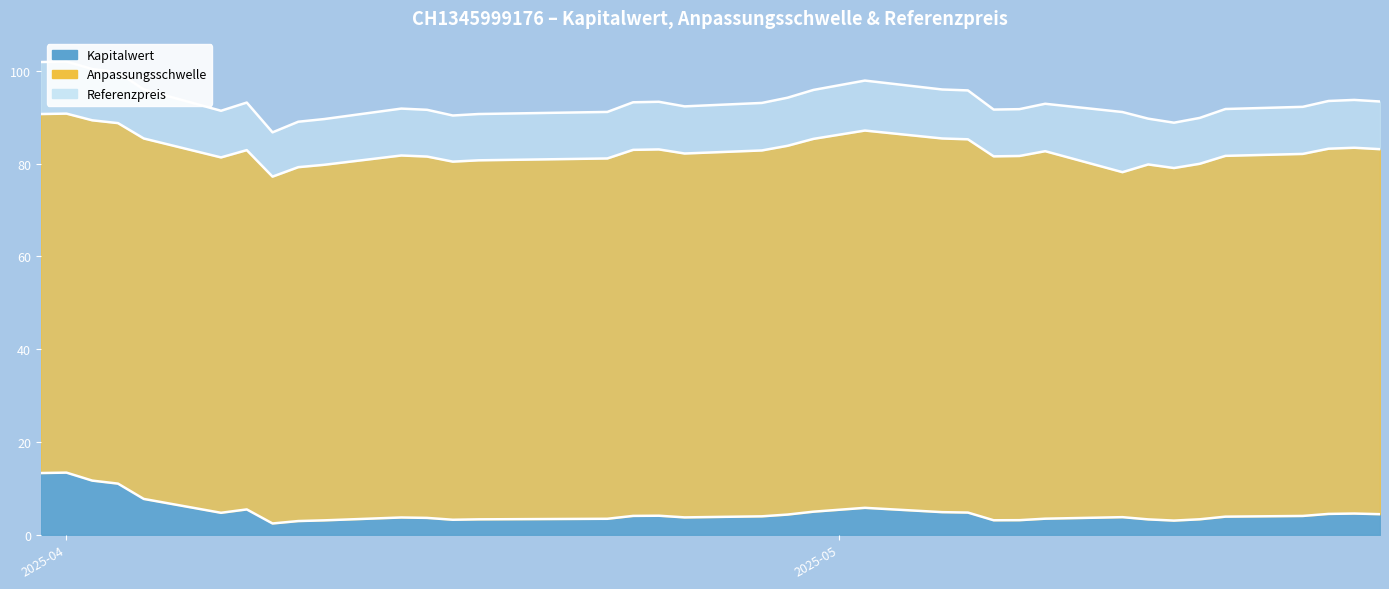

True or false: Kapitalwert and Referenzpreis intersect in this chart.

False